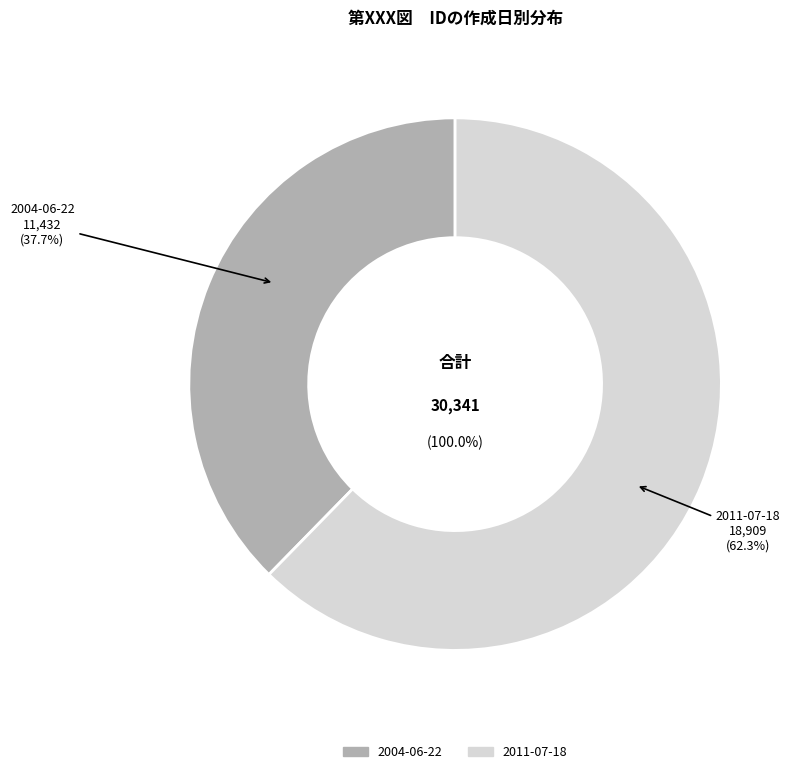

How much of the chart is everything except 2004-06-22?

62.3%